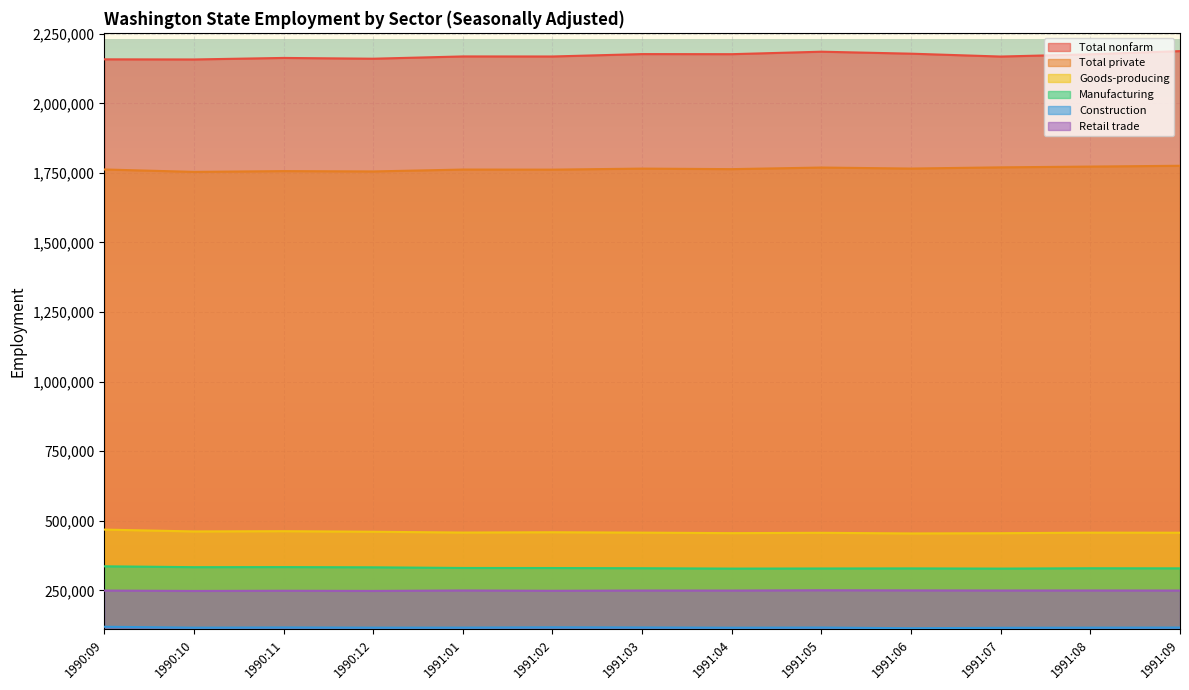

What is the value of the Total nonfarm point at the 7th from the left?

2176900